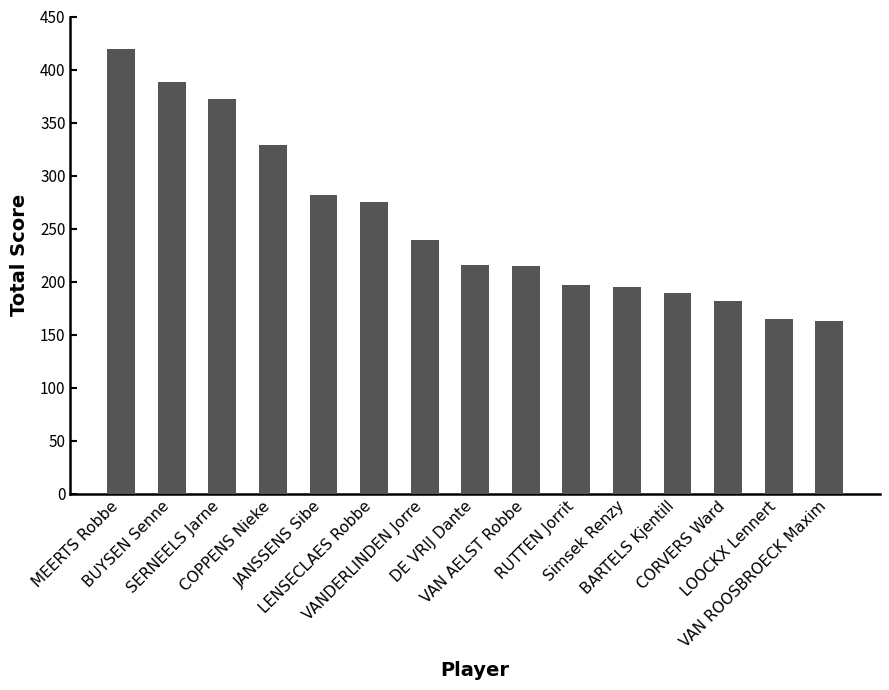

What is the difference between the maximum and minimum values?

256